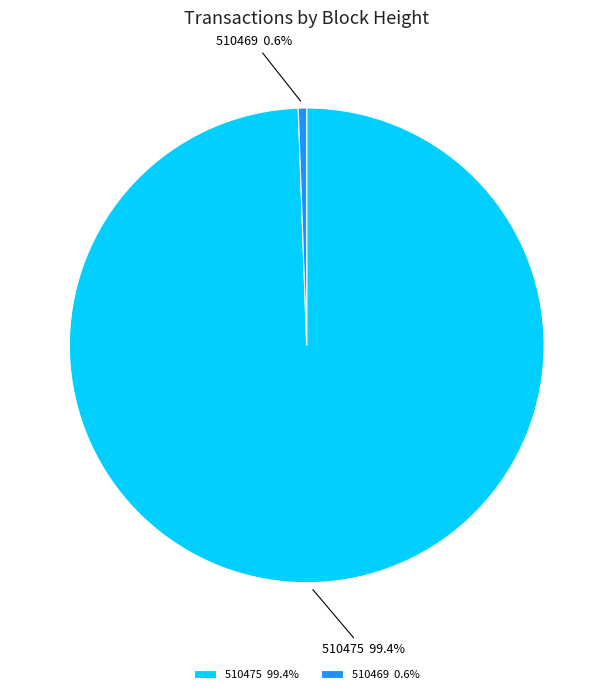

Which has a higher value, 510475 or 510469?

510475